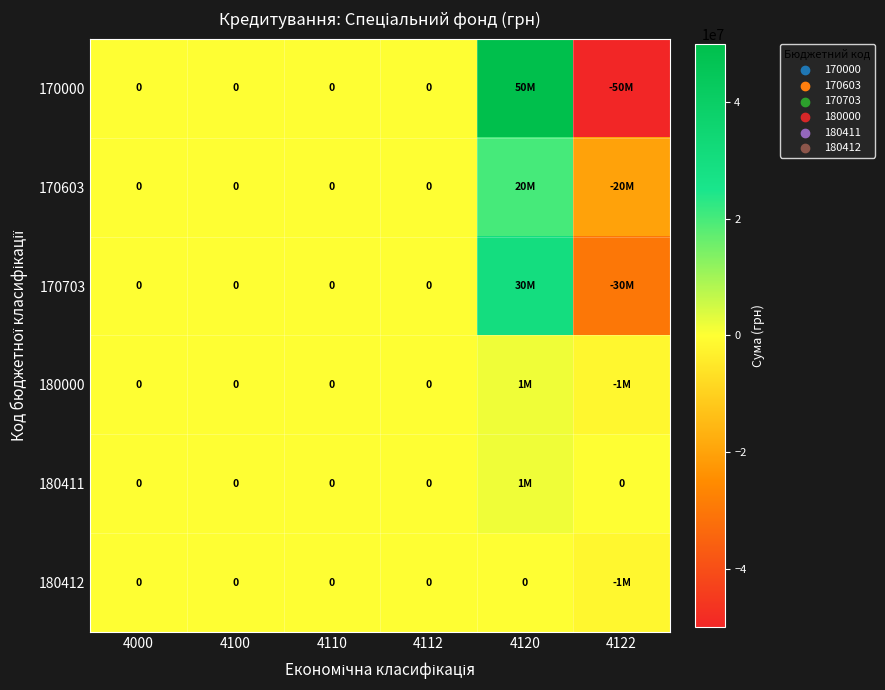

What is the average value of the 180412 series?

-283815